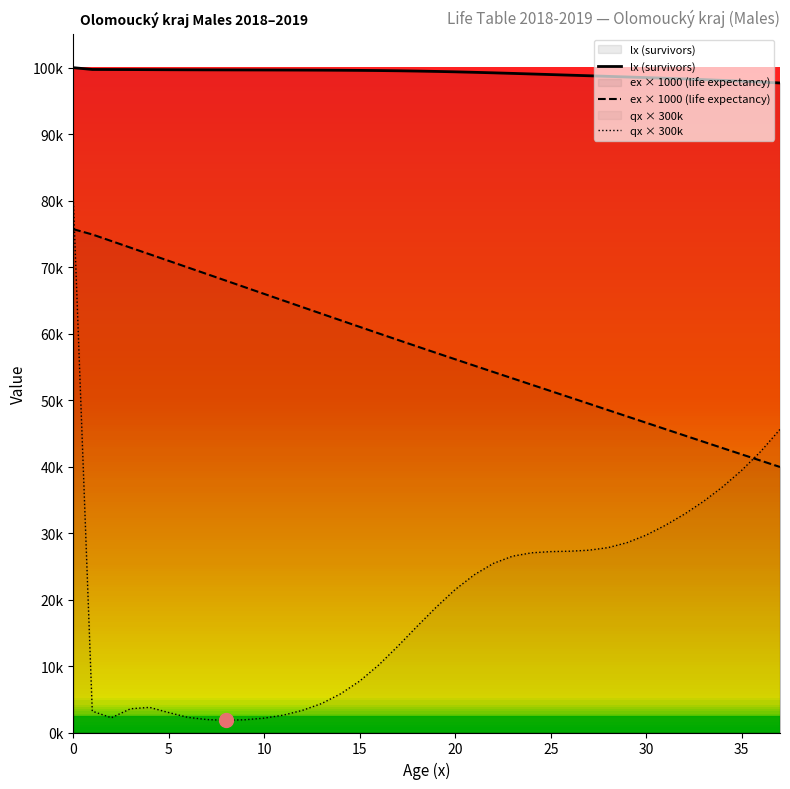

Between which two adjacent categories do ex and qx_scaled first intersect?

0 and 1